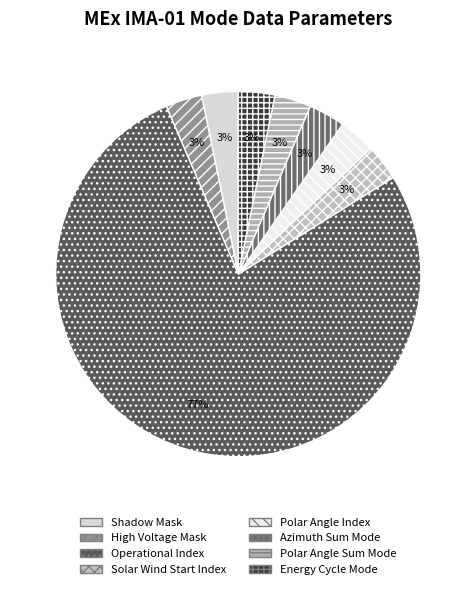

Which category has the smallest portion of the pie?

Shadow Mask